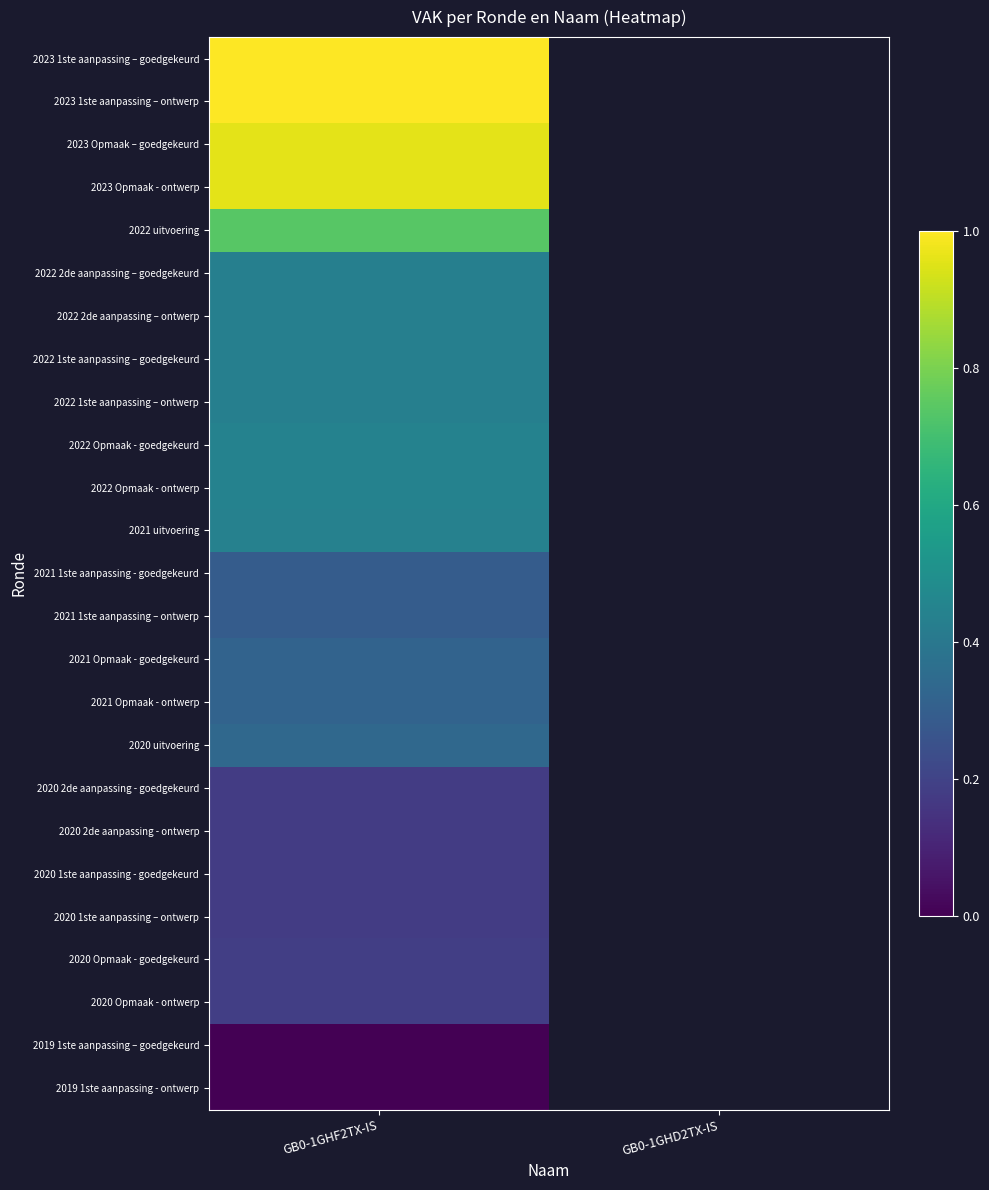

List the series in order of their peak value, highest first.

2023 1ste aanpassing – goedgekeurd, 2023 1ste aanpassing – ontwerp, 2023 Opmaak – goedgekeurd, 2023 Opmaak - ontwerp, 2022 uitvoering, 2022 Opmaak - goedgekeurd, 2022 Opmaak - ontwerp, 2021 uitvoering, 2022 2de aanpassing – goedgekeurd, 2022 2de aanpassing – ontwerp, 2022 1ste aanpassing – goedgekeurd, 2022 1ste aanpassing – ontwerp, 2020 uitvoering, 2021 Opmaak - goedgekeurd, 2021 Opmaak - ontwerp, 2021 1ste aanpassing - goedgekeurd, 2021 1ste aanpassing – ontwerp, 2020 Opmaak - goedgekeurd, 2020 Opmaak - ontwerp, 2020 2de aanpassing - goedgekeurd, 2020 2de aanpassing - ontwerp, 2020 1ste aanpassing - goedgekeurd, 2020 1ste aanpassing – ontwerp, 2019 1ste aanpassing – goedgekeurd, 2019 1ste aanpassing - ontwerp